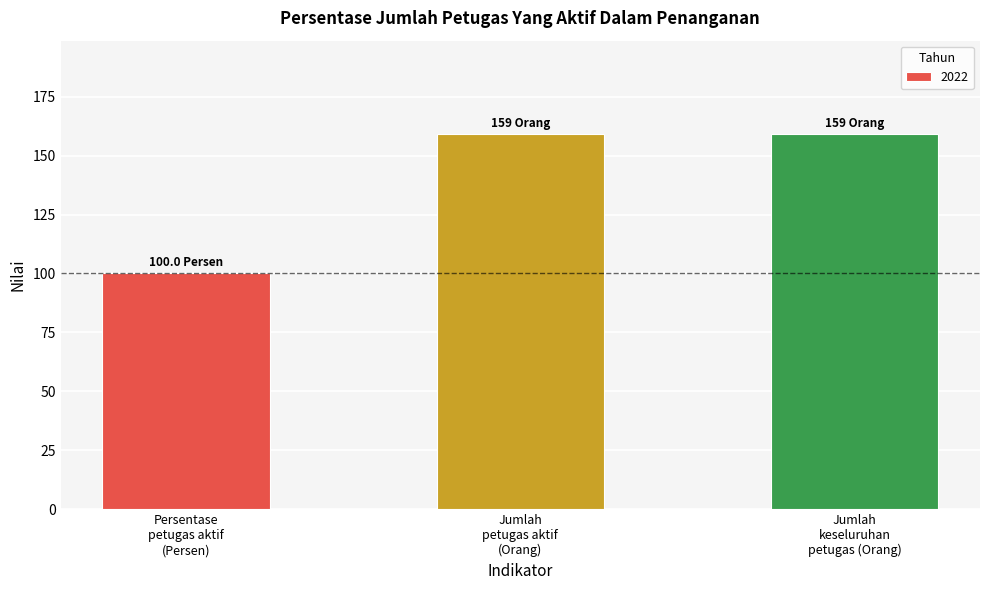

What is the difference between the maximum and minimum values?

59